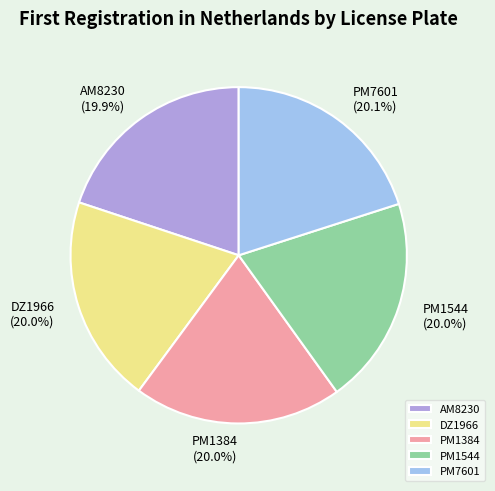

True or false: PM7601 accounts for 13% of the total.

False